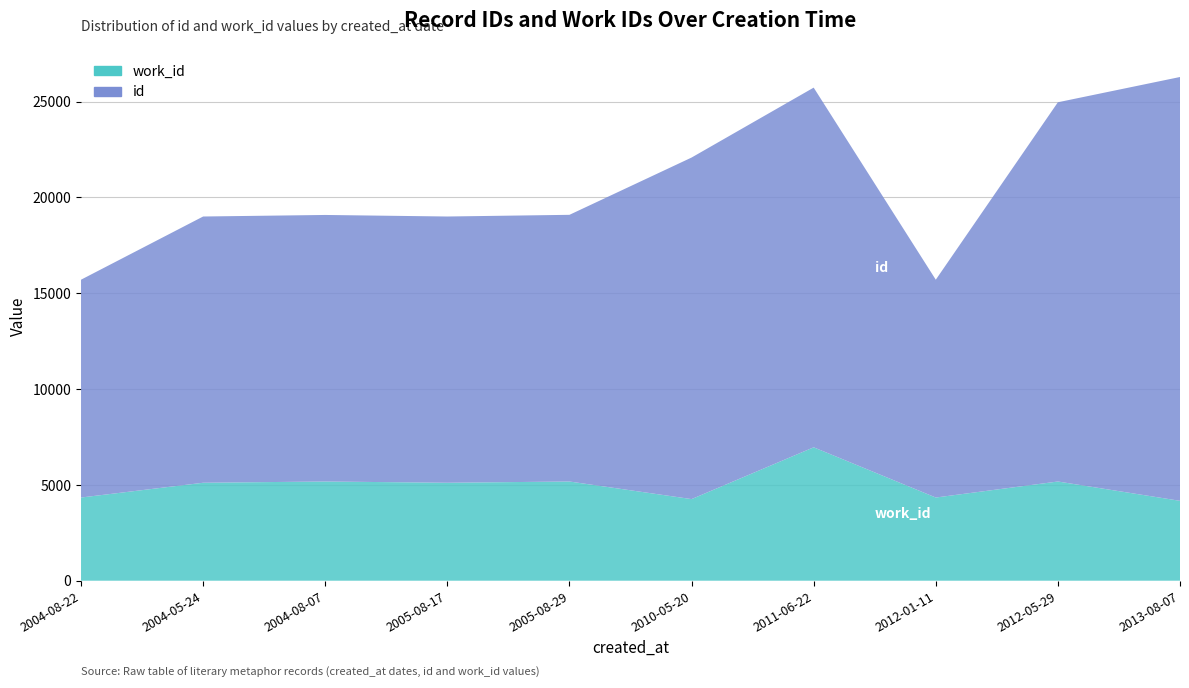

Reading left to right, what are all the values shown in this chart?

id: 11364	13890	13906	13890	13913	17819	18765	11364	19785	22111
work_id: 4339	5110	5175	5110	5175	4257	6959	4339	5175	4167